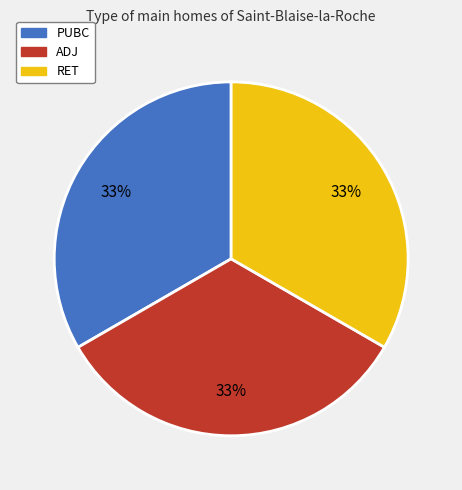

What is the ratio of the value at ADJ to the value at RET?

1.0